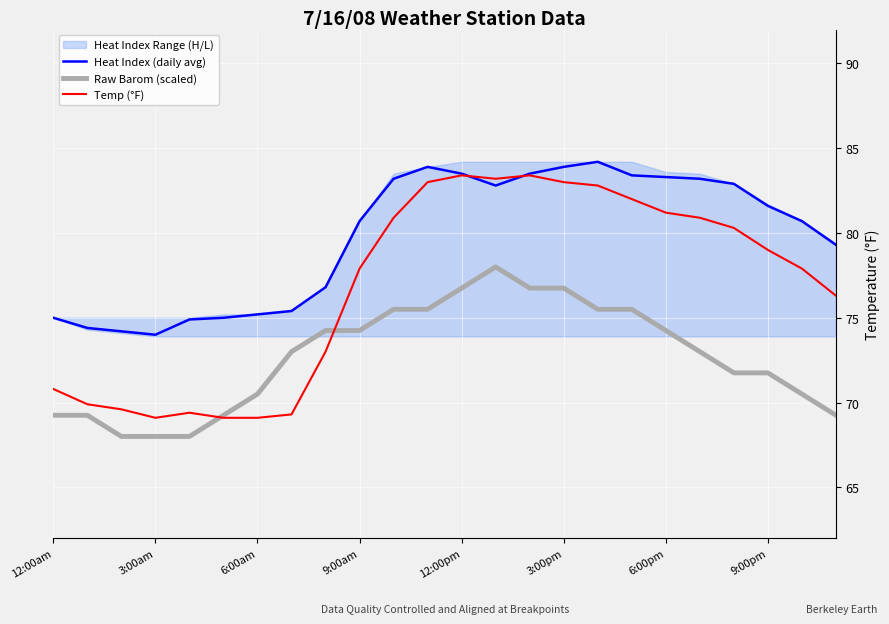

The value of Temp (°F) at 3:00pm is 83.0. True or false?

True